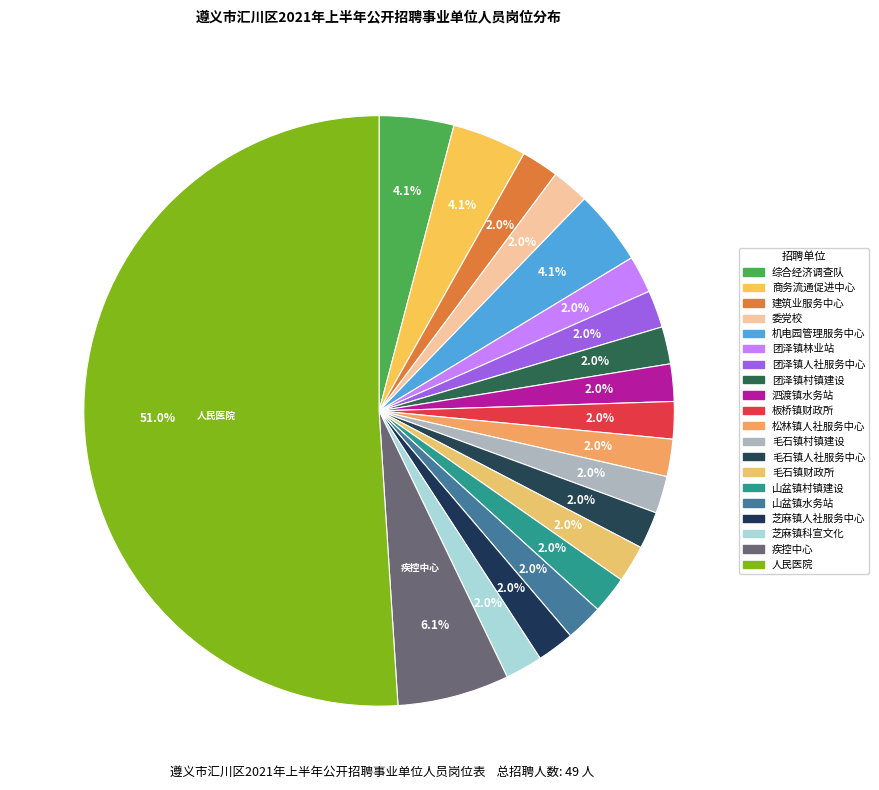

Which category accounts for the majority?

遵义市汇川区人民医院